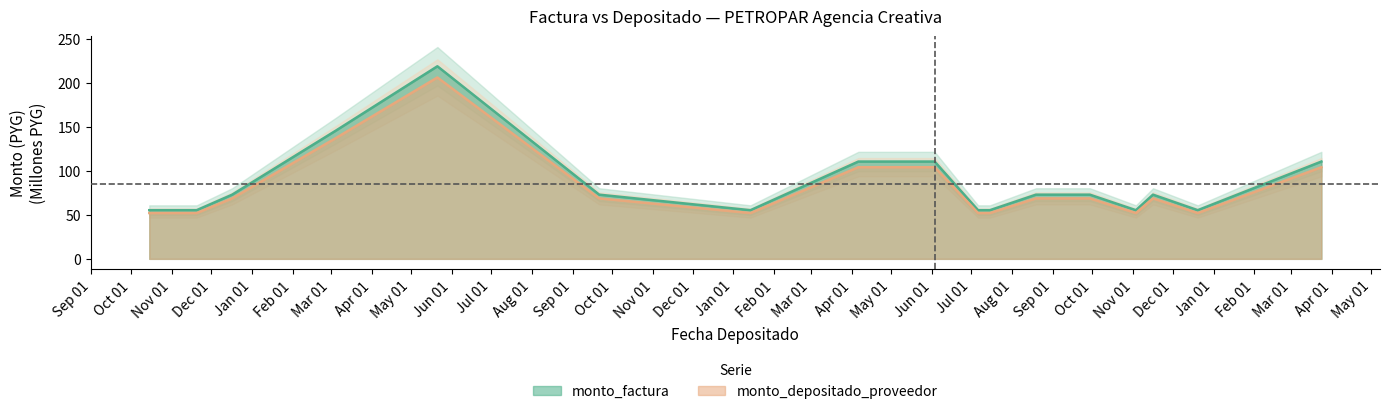

Reading left to right, what are all the values shown in this chart?

monto_factura: 55.4	55.4	73.1	146.2	219.3	73.1	55.4	110.8	110.8	55.4	55.4	73.1	73.1	55.4	73.1	55.4	110.8
monto_depositado_proveedor: 52.2	52.2	68.9	137.7	206.6	68.9	52.2	104.4	104.4	52.2	52.2	68.9	68.9	52.2	68.9	52.2	104.4